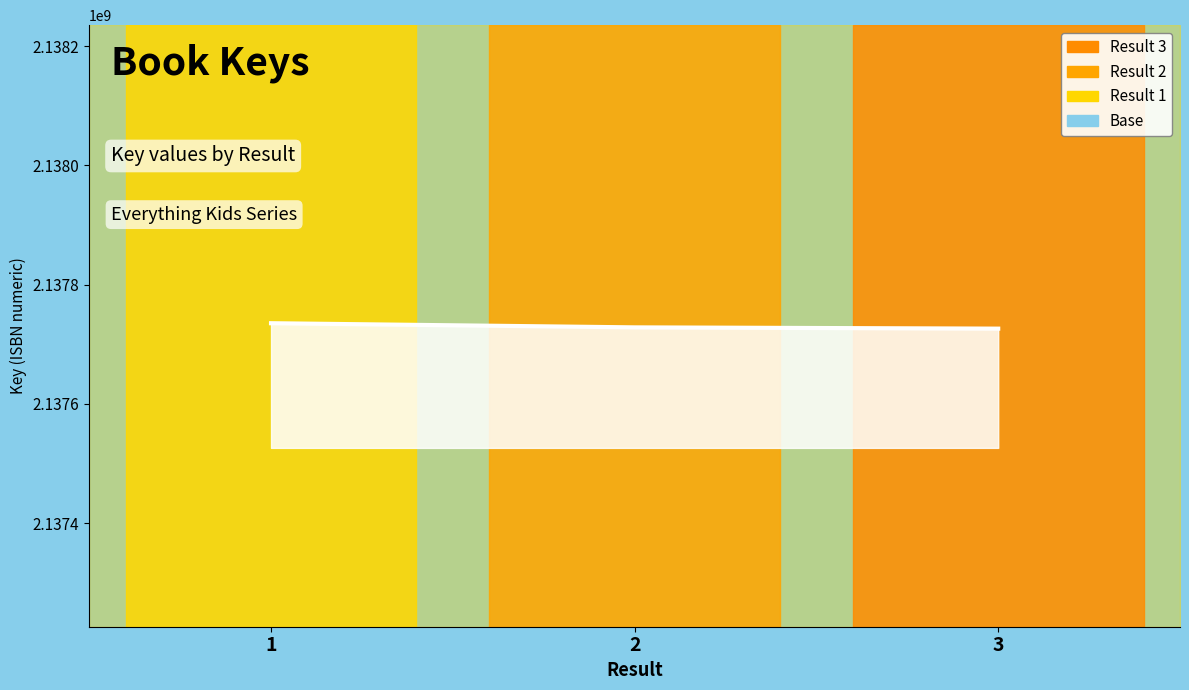

What is the maximum value shown in the chart?

2137735169